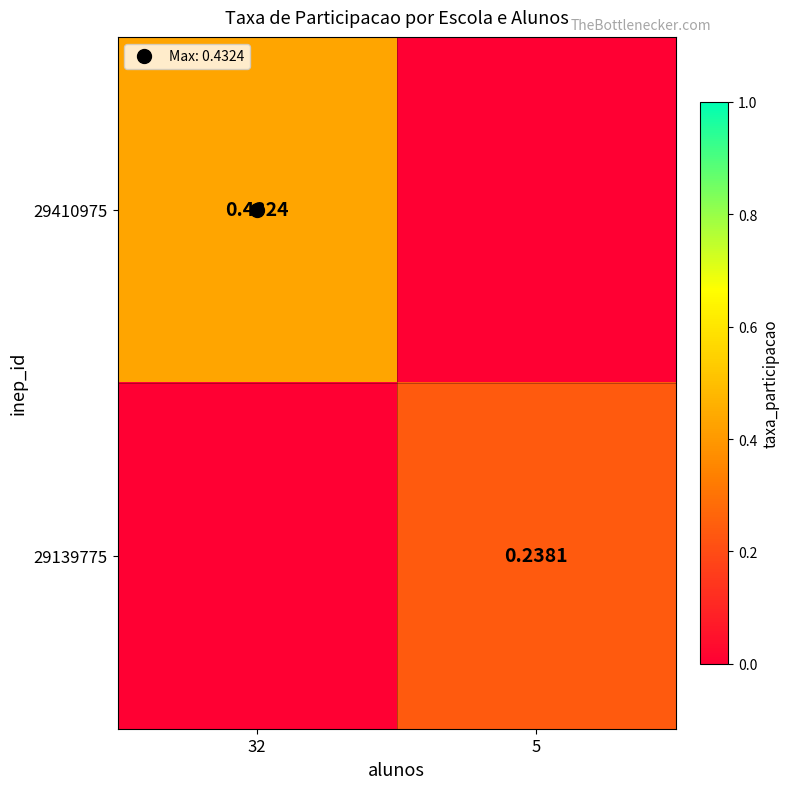

Count the number of data series in this chart.

2